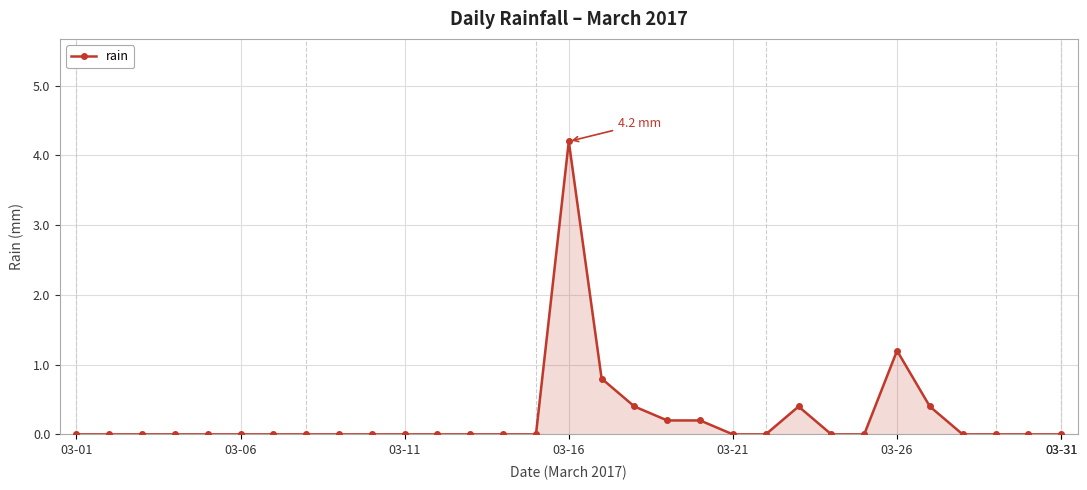

What is the maximum value shown in the chart?

4.2